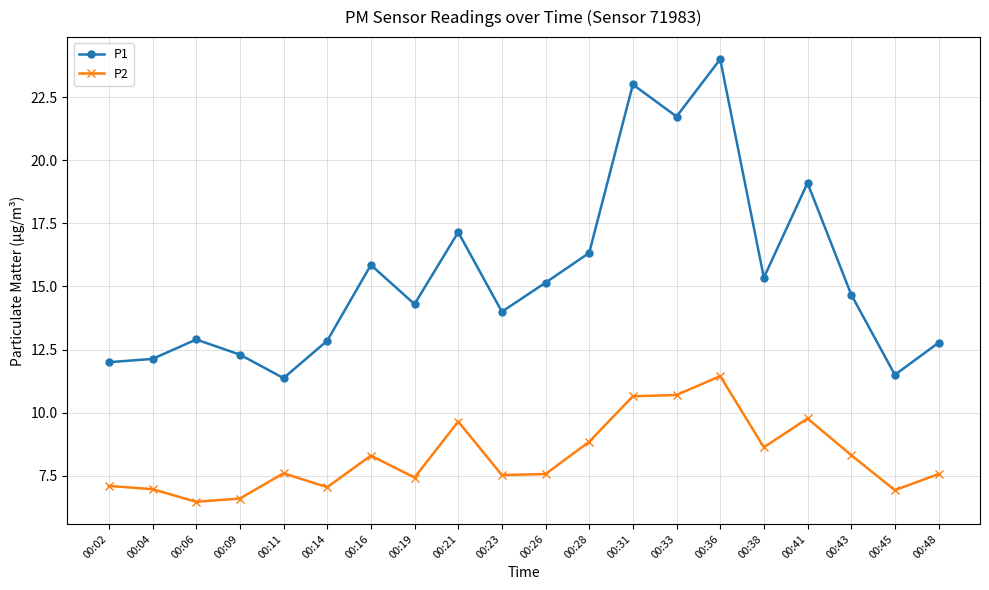

In P1, how many points are higher than both neighbors (excluding endpoints)?

6